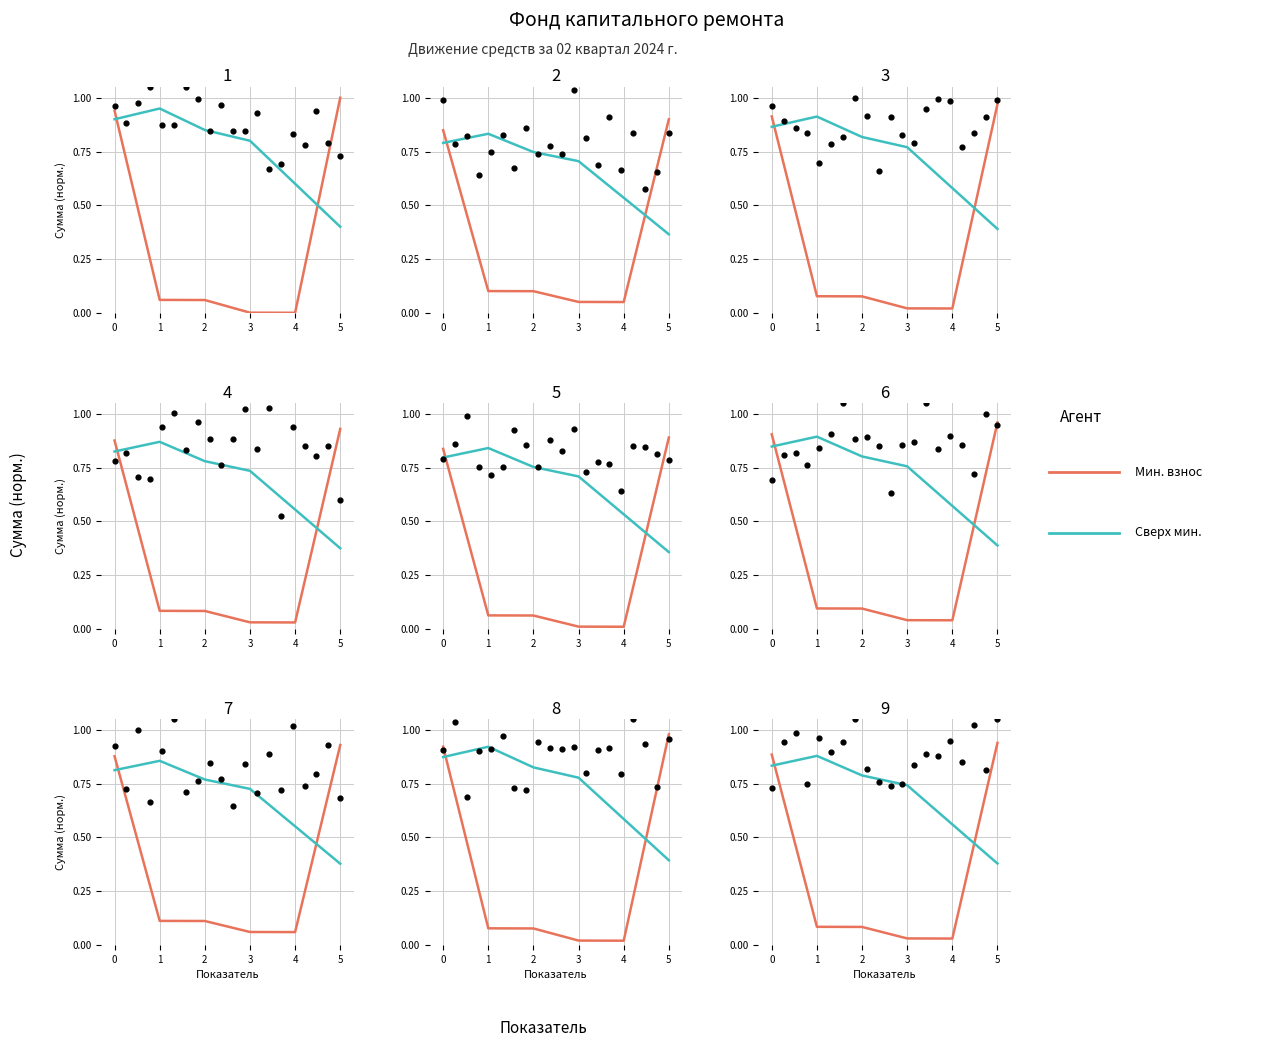

Which series contains the highest Y value?

за счет минимального взноса